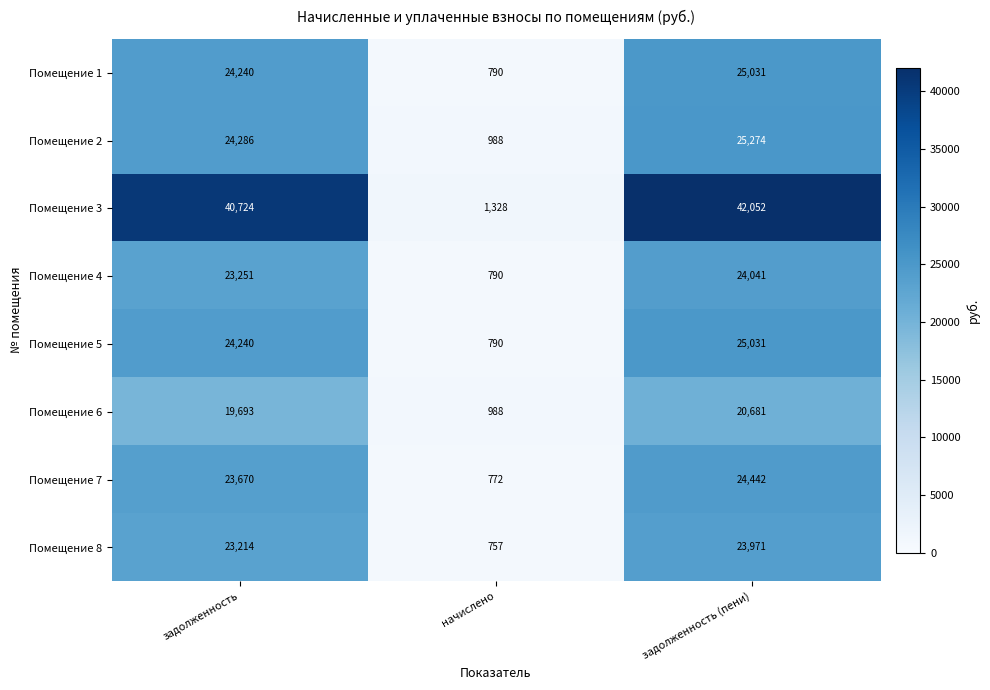

Reading left to right, list all the values displayed in this chart.

Помещение 1: 24240	790	25031
Помещение 2: 24286	988	25274
Помещение 3: 40724	1328	42052
Помещение 4: 23251	790	24041
Помещение 5: 24240	790	25031
Помещение 6: 19693	988	20681
Помещение 7: 23670	772	24442
Помещение 8: 23214	757	23971